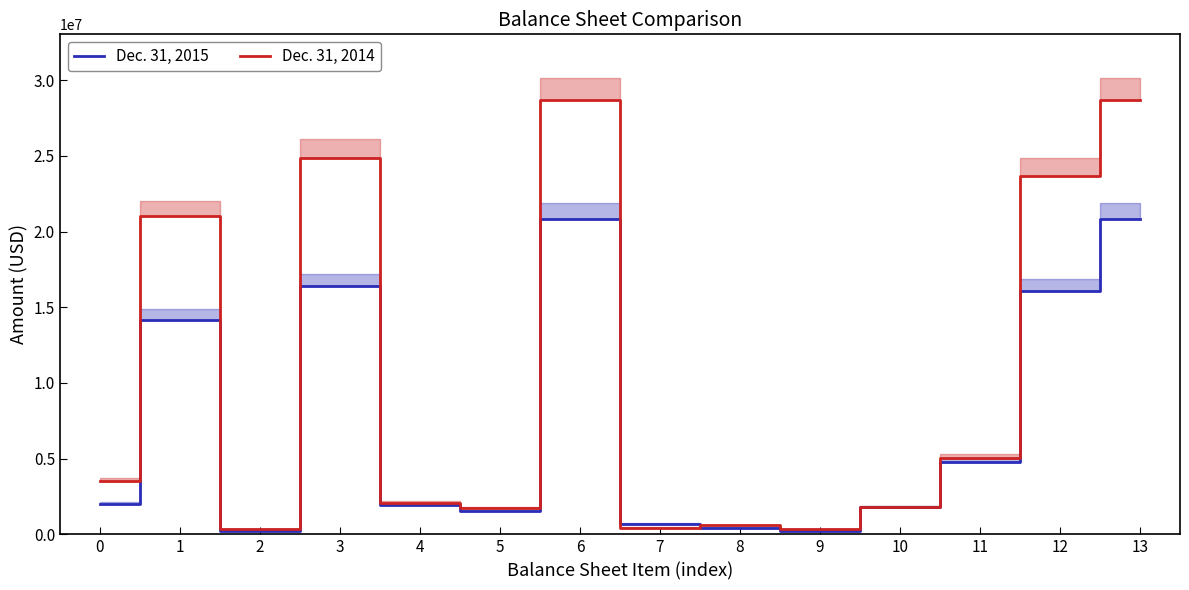

How many interior local valleys does the Dec. 31, 2015 series have?

3